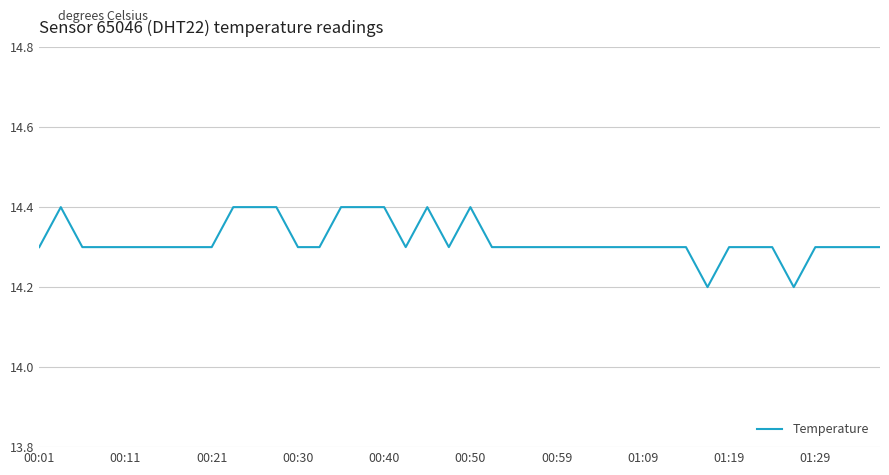

What is the smallest value displayed?

14.2